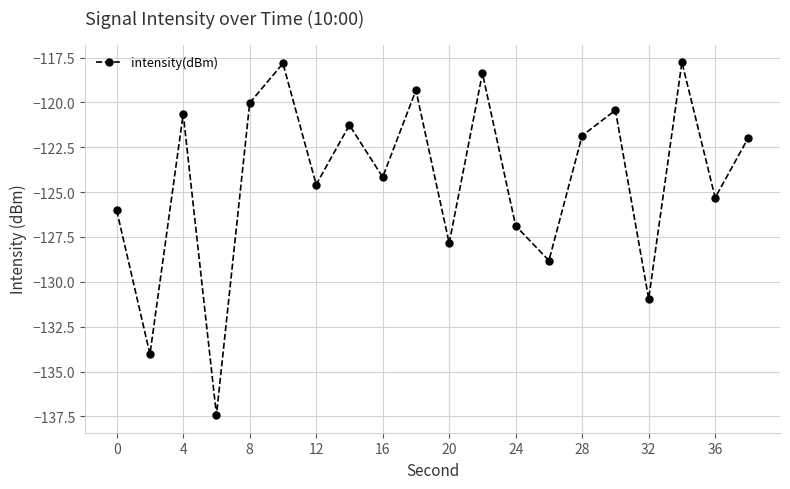

How many data points are less than -121?

13